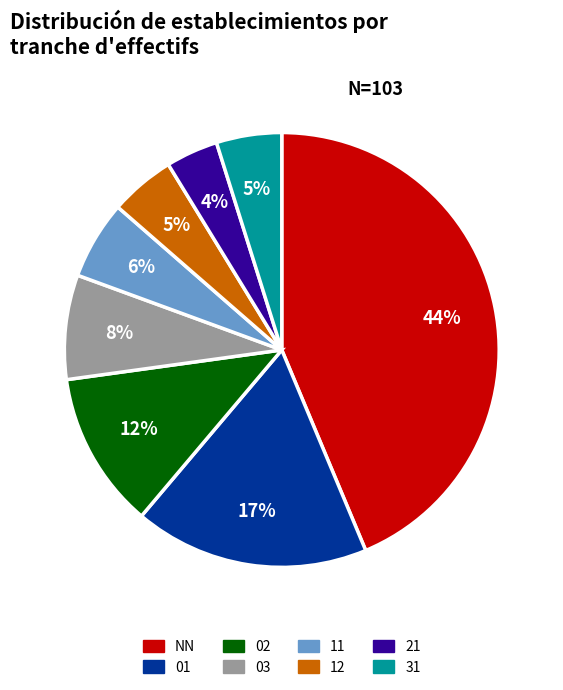

To the nearest percent, what portion does 02 represent?

12%